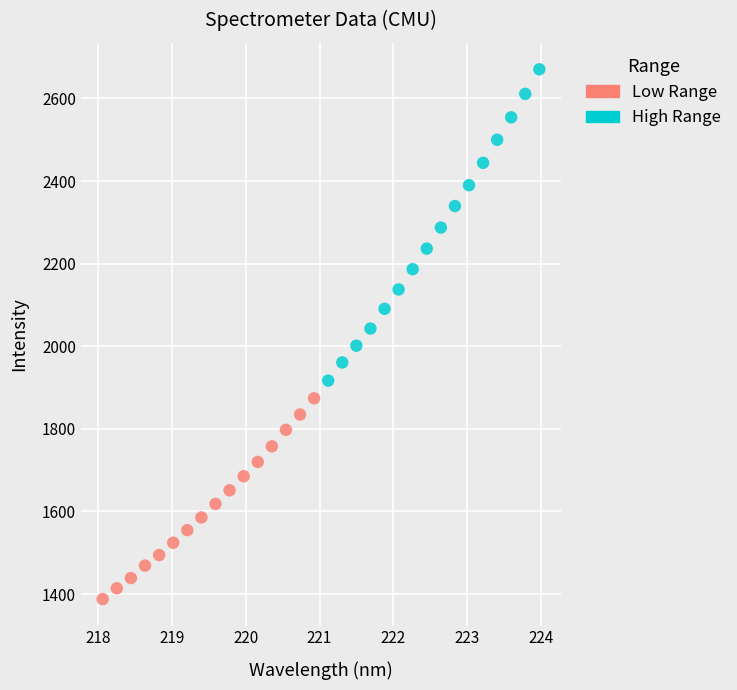

Which series has the widest spread of Y values?

High Range